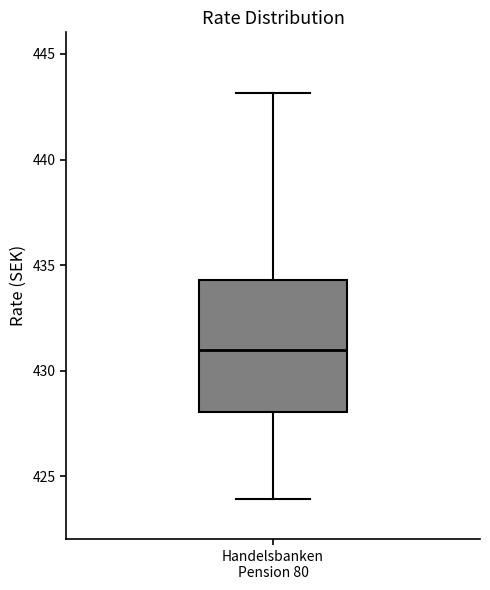

Where does the upper whisker of the box for Handelsbanken Pension 80 end on the y-axis? The values are not printed on the chart, so give them approximately, as read against the axis.

443.0